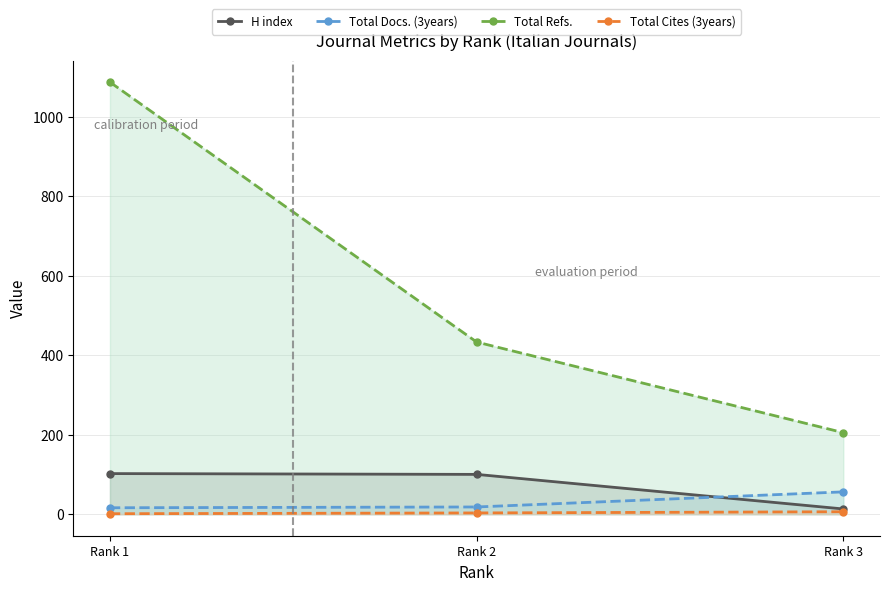

What are all the series names shown in the legend?

H index, Total Docs. (3years), Total Refs., Total Cites (3years)